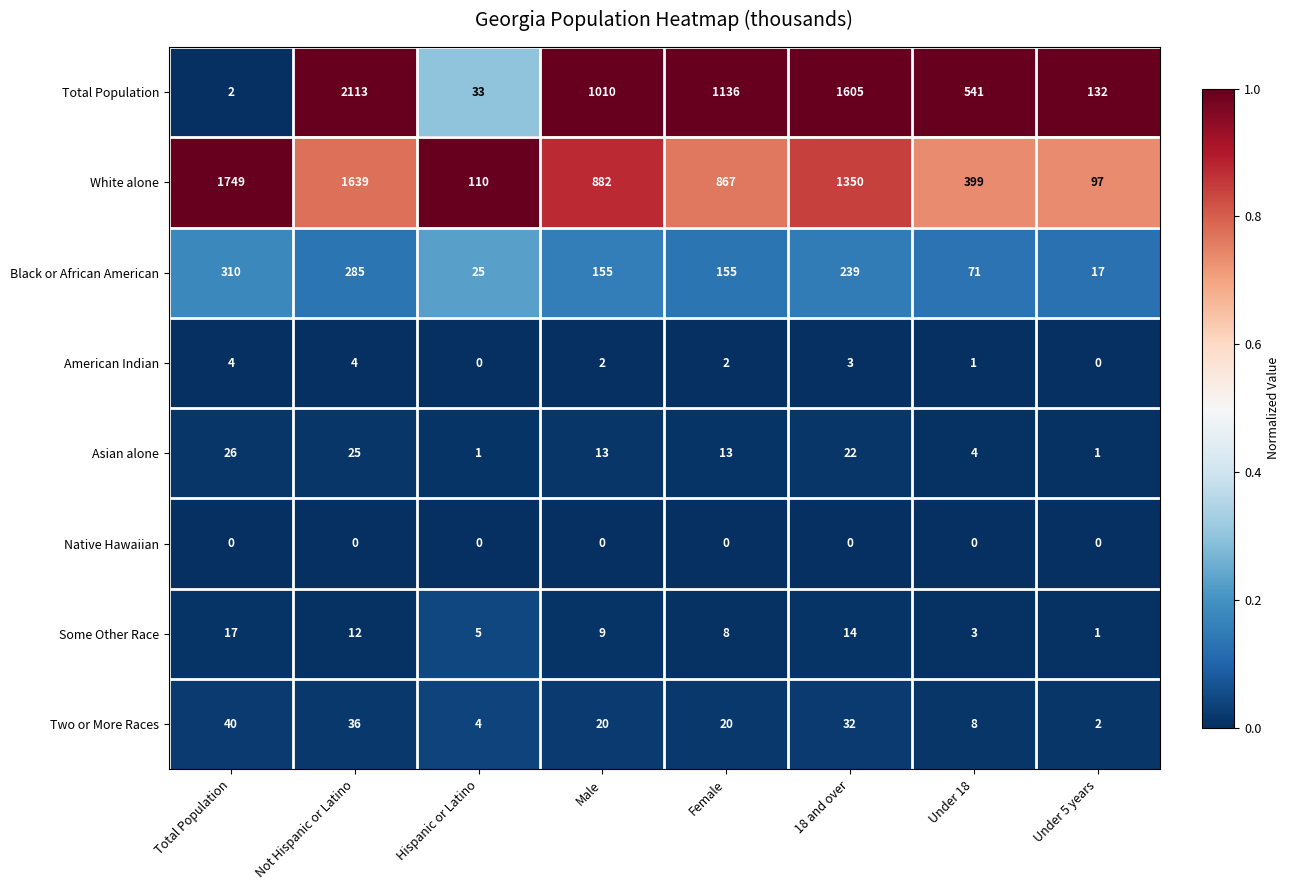

List the series in order of their peak value, highest first.

Total Population, White alone, Black or African American, Two or More Races, Asian alone, Some Other Race, American Indian, Native Hawaiian